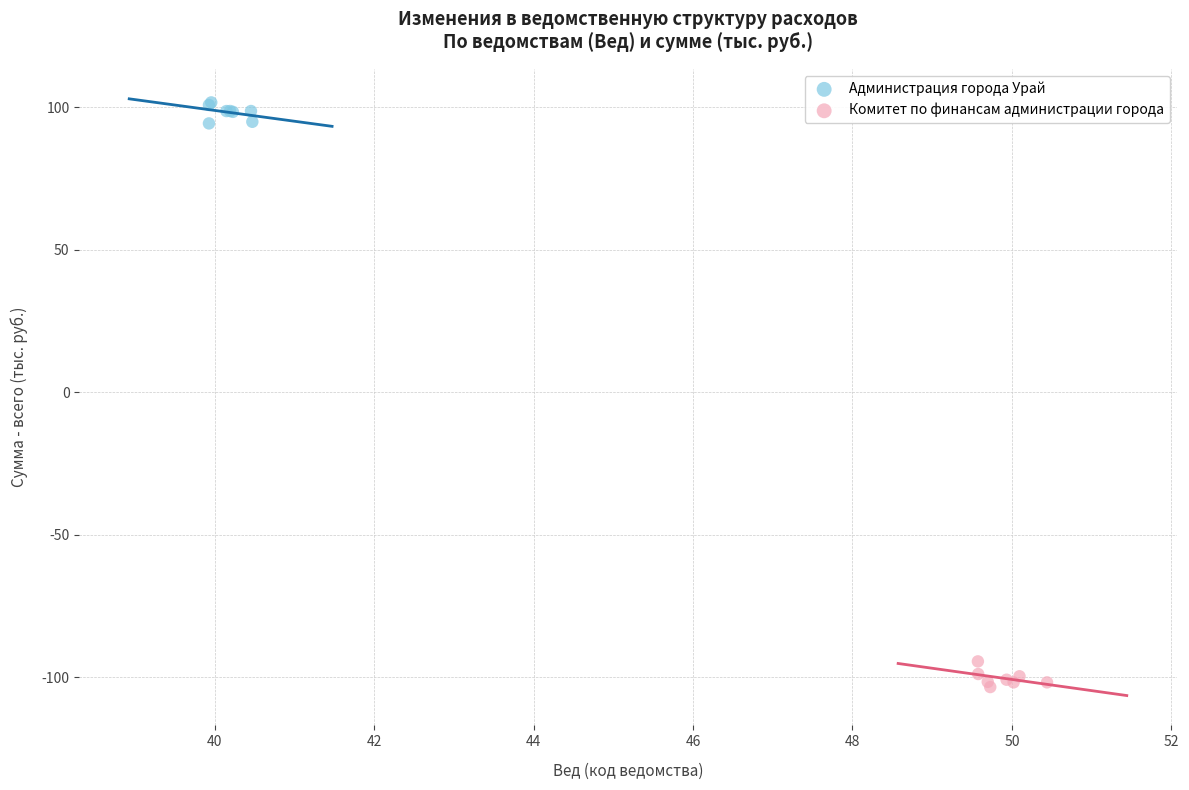

What are all the series names shown in the legend?

Администрация города Урай, Комитет по финансам администрации города